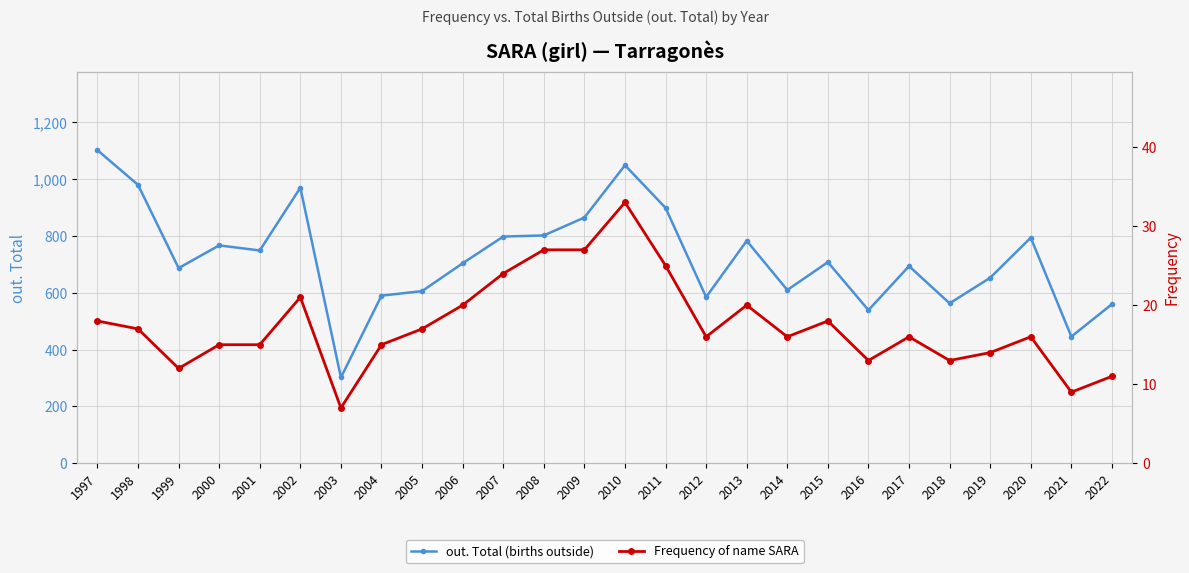

Which category has the lowest value across all series?

2003